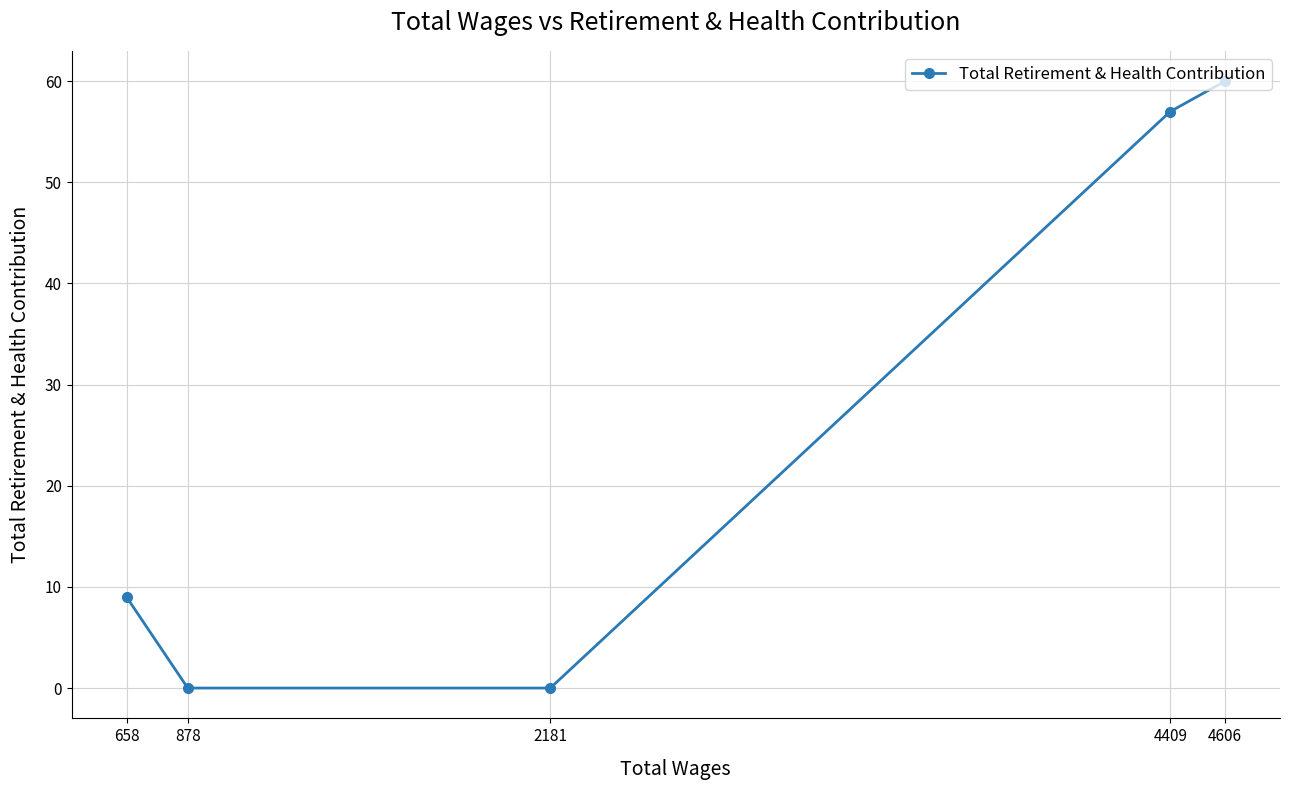

What is the value of the 1st point from the left?

9